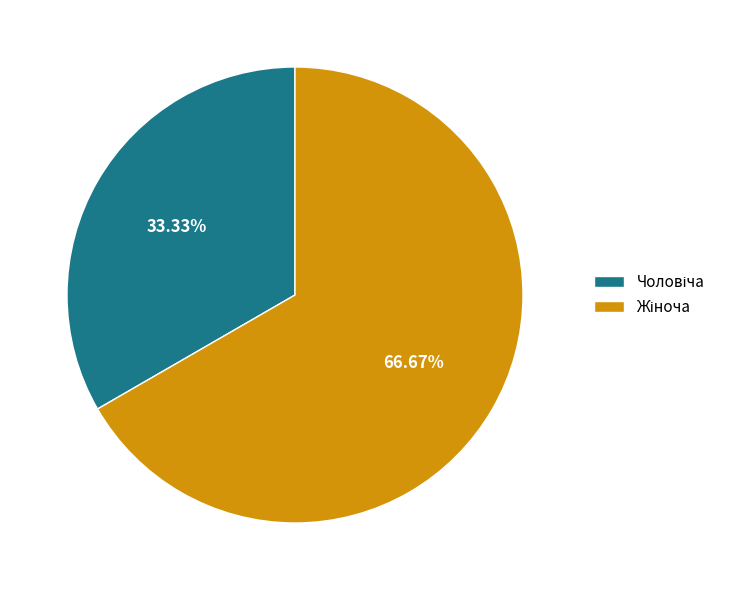

Does any single category account for the majority?

Yes